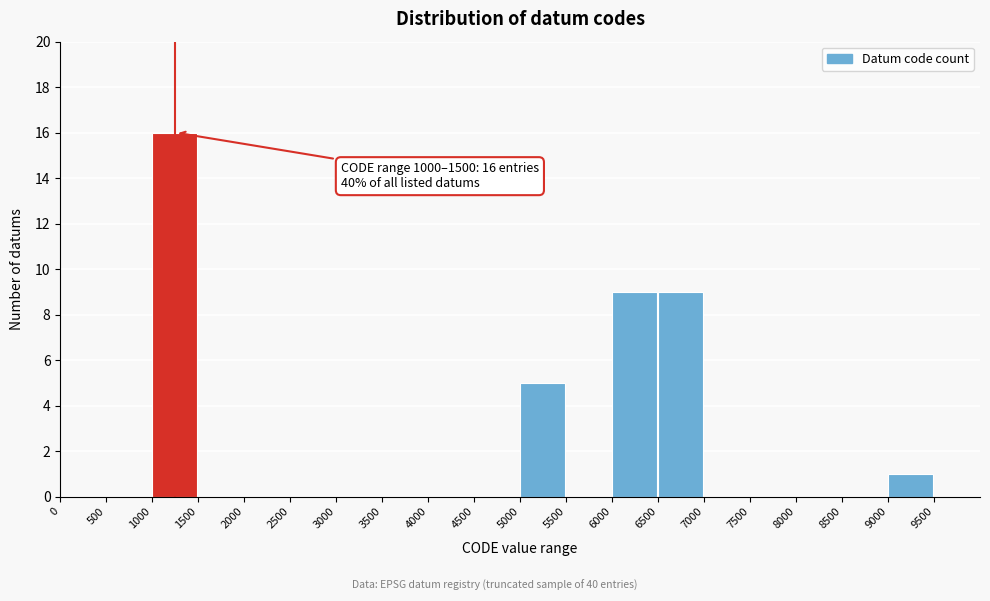

Over which range of the x-axis is the bar tallest?

1000 to 1500